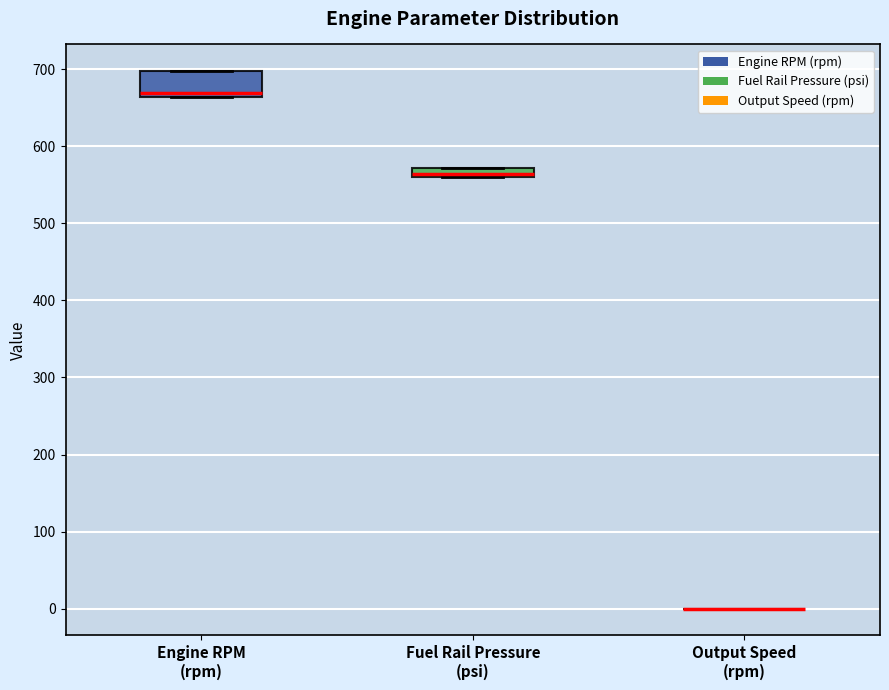

Comparing the boxes themselves (not the whiskers), which one is the tallest?

Engine RPM (rpm)